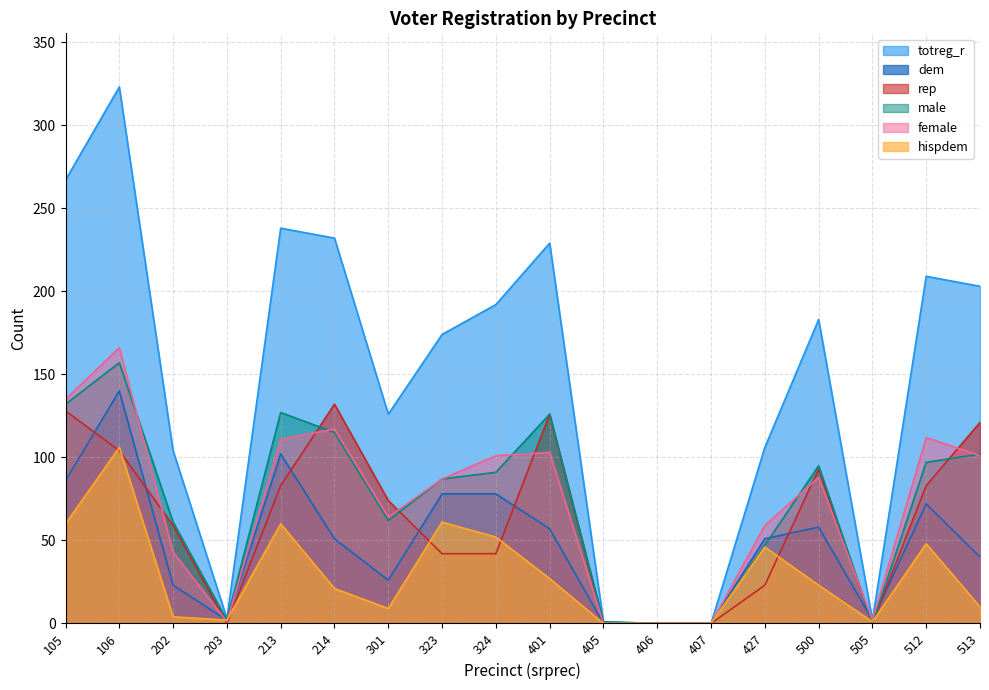

What is the difference between the maximum and minimum values in the hispdem series?

106